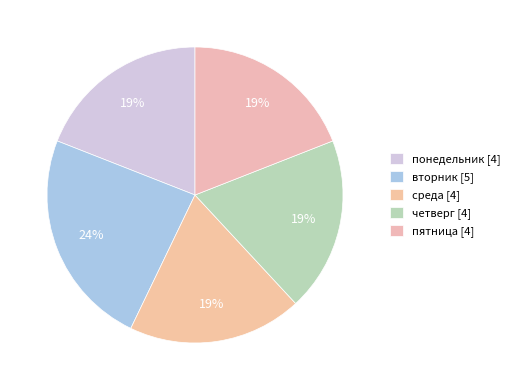

How many slices are in this pie chart?

5